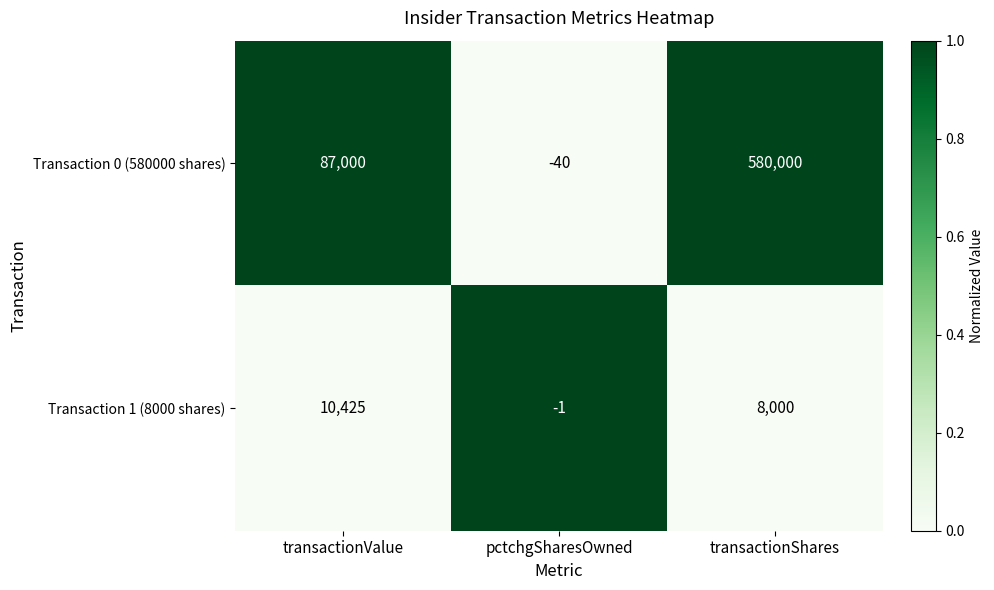

True or false: Transaction 1 (8000 shares) has a value of 8000 at transactionShares.

True